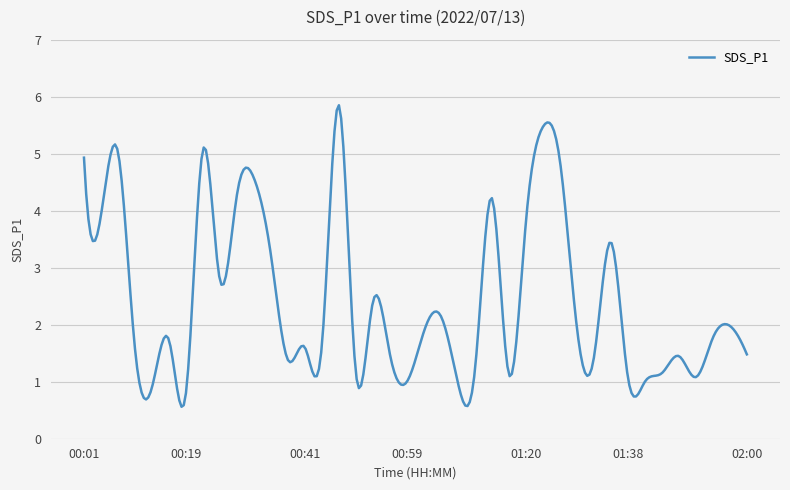

What is the minimum value shown in the chart?

0.6